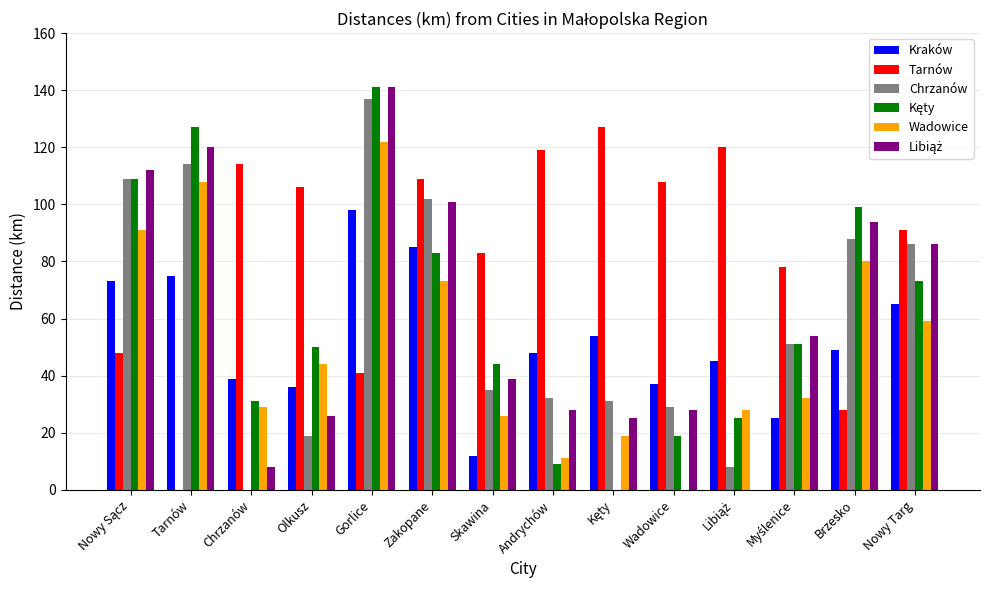

At which label does Kraków reach its peak?

Gorlice